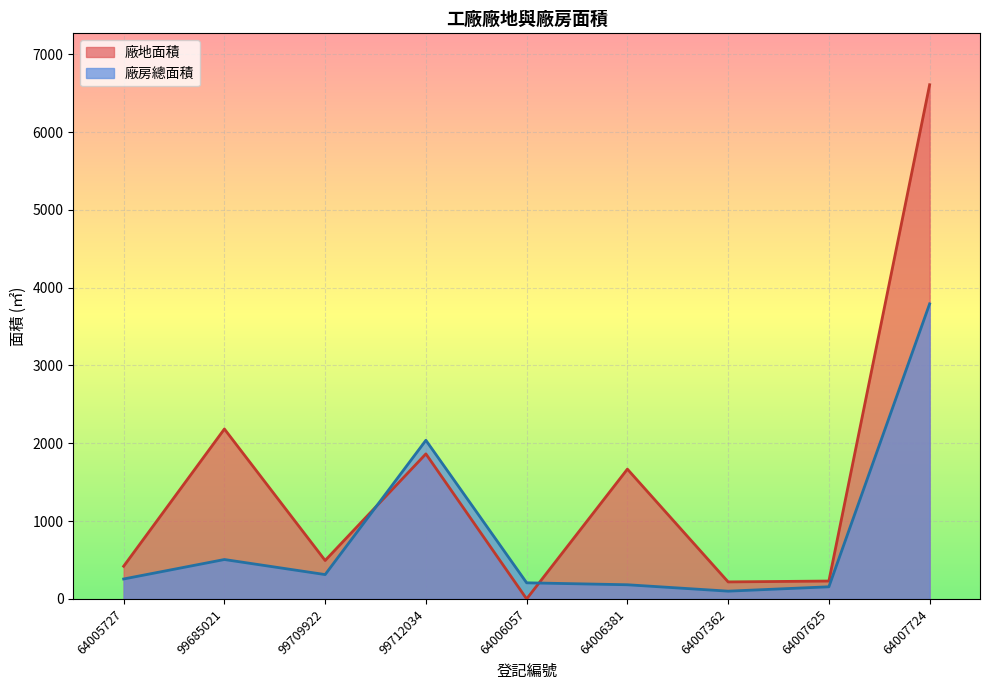

What is the difference between the maximum and minimum values in the 廠地面積 series?

6607.7